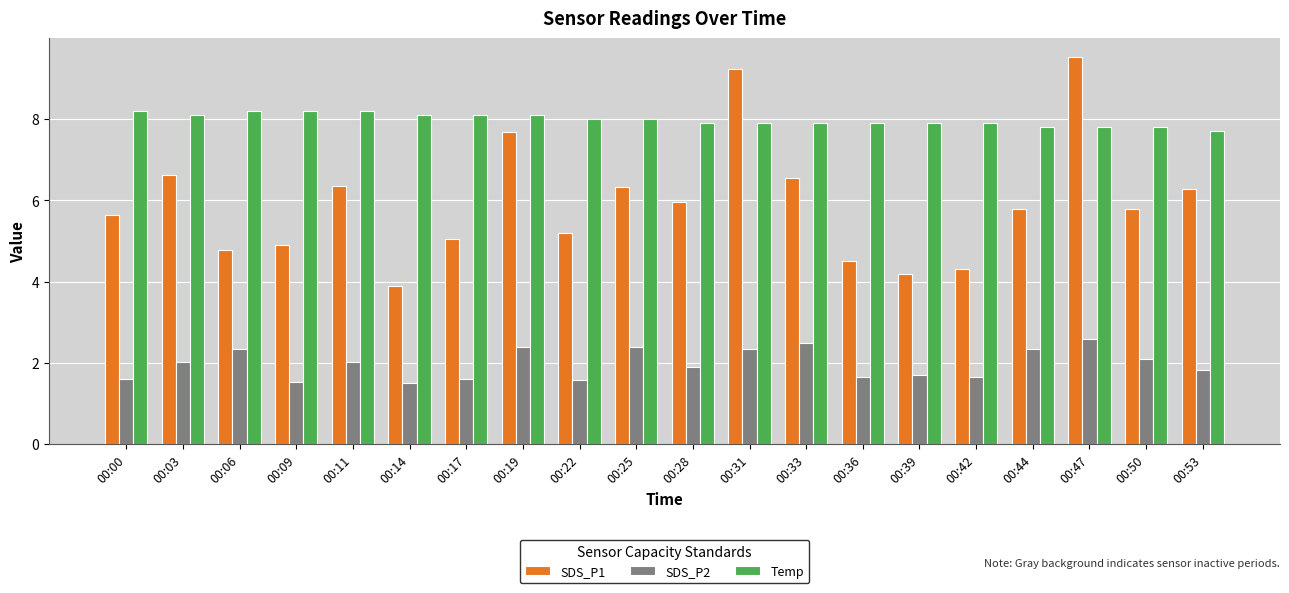

What are all the series names shown in the legend?

SDS_P1, SDS_P2, Temp